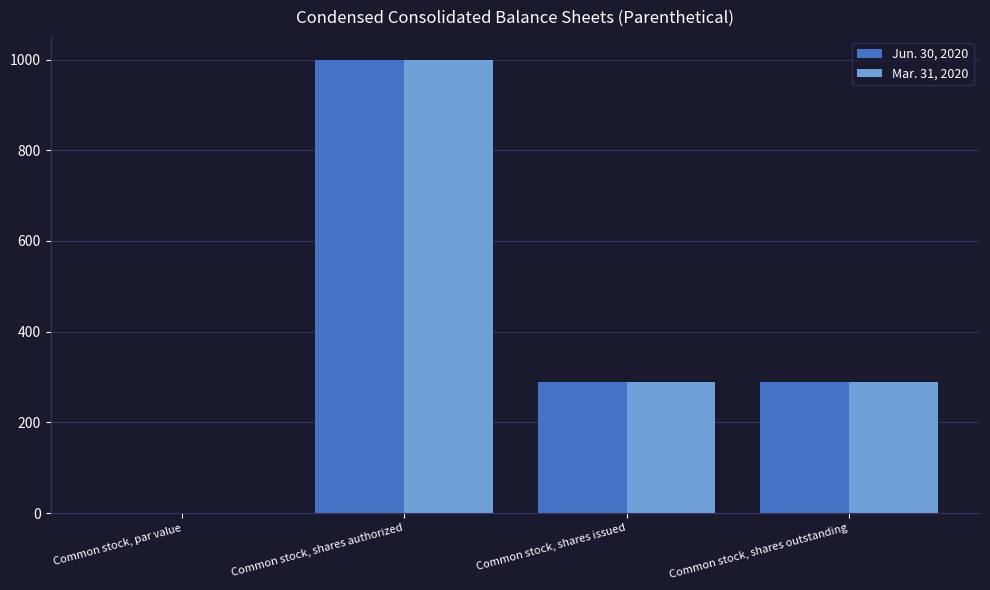

Is the value of Mar. 31, 2020 at Common stock, shares issued greater than the value of Jun. 30, 2020 at Common stock, par value?

Yes